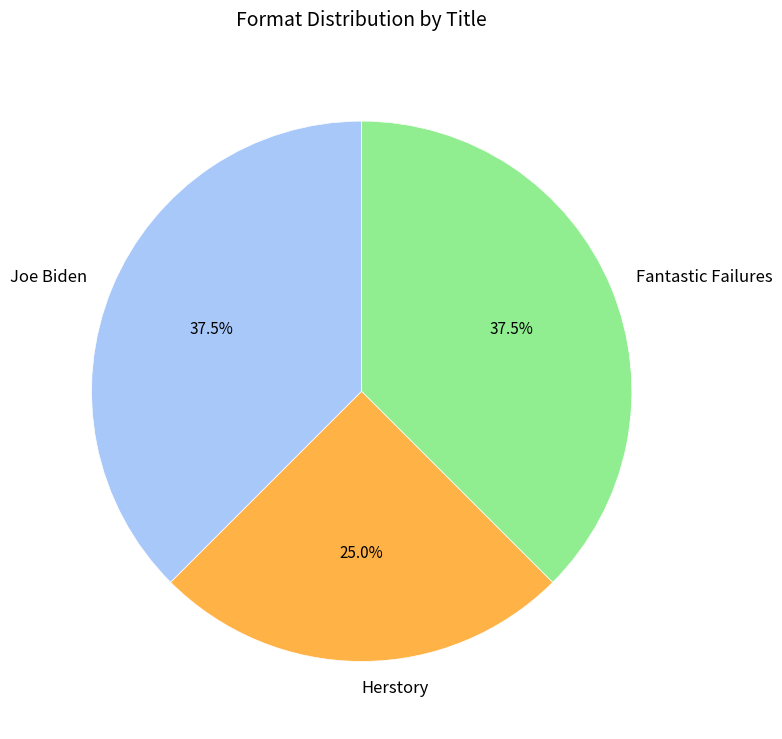

Approximately how many times larger is the value at Joe Biden compared to Herstory?

1.5